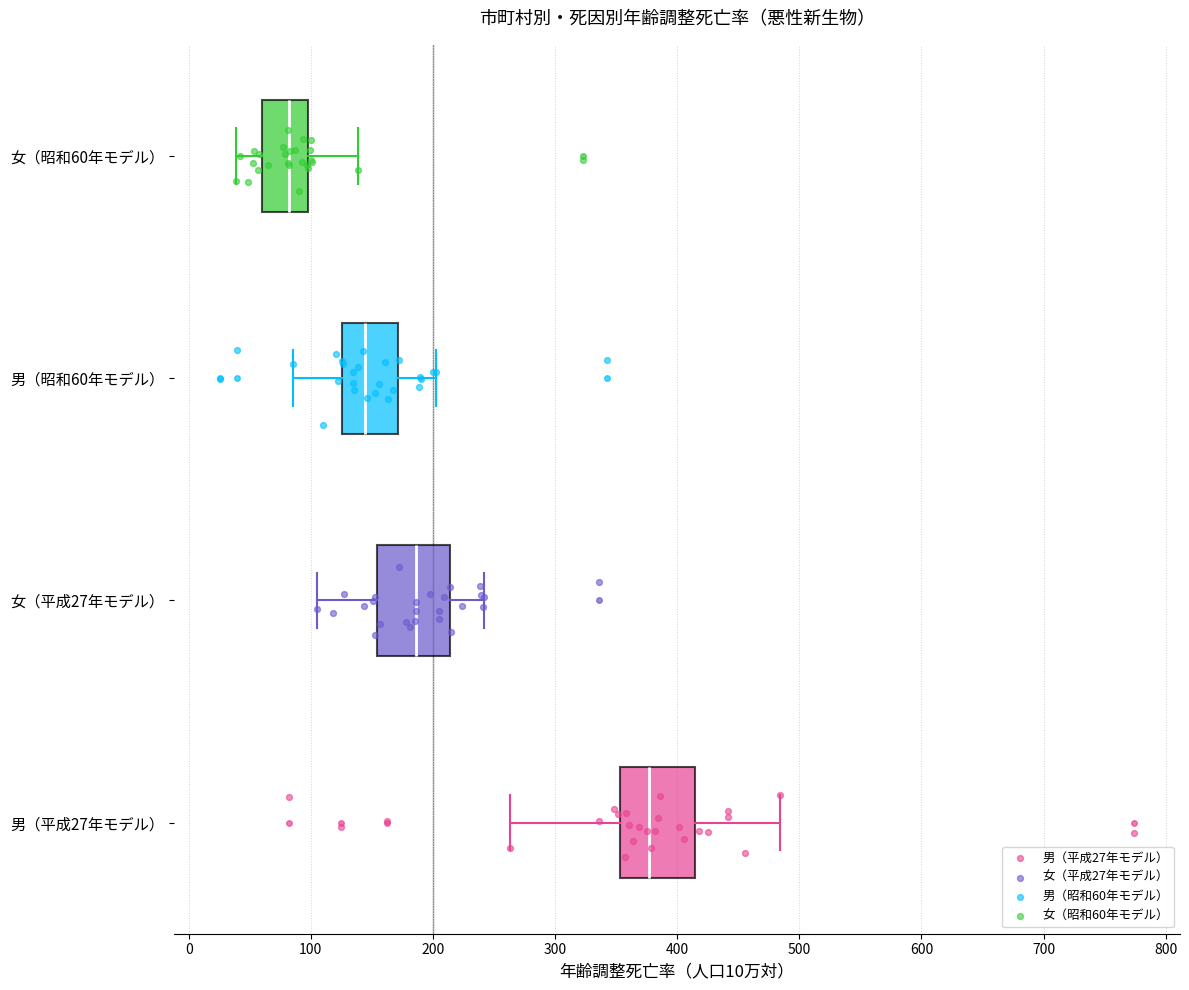

Reading bottom to top, read every box against the x-axis: the position of its median line, the range the box covers, and the ends of its whiskers. The values are not printed on the chart, so give them approximately, as read against the axis.

男（平成27年モデル）: median 380, box 350 to 410, whiskers 260 to 480
女（平成27年モデル）: median 190, box 150 to 210, whiskers 100 to 240
男（昭和60年モデル）: median 140, box 130 to 170, whiskers 90 to 200
女（昭和60年モデル）: median 80, box 60 to 100, whiskers 40 to 140